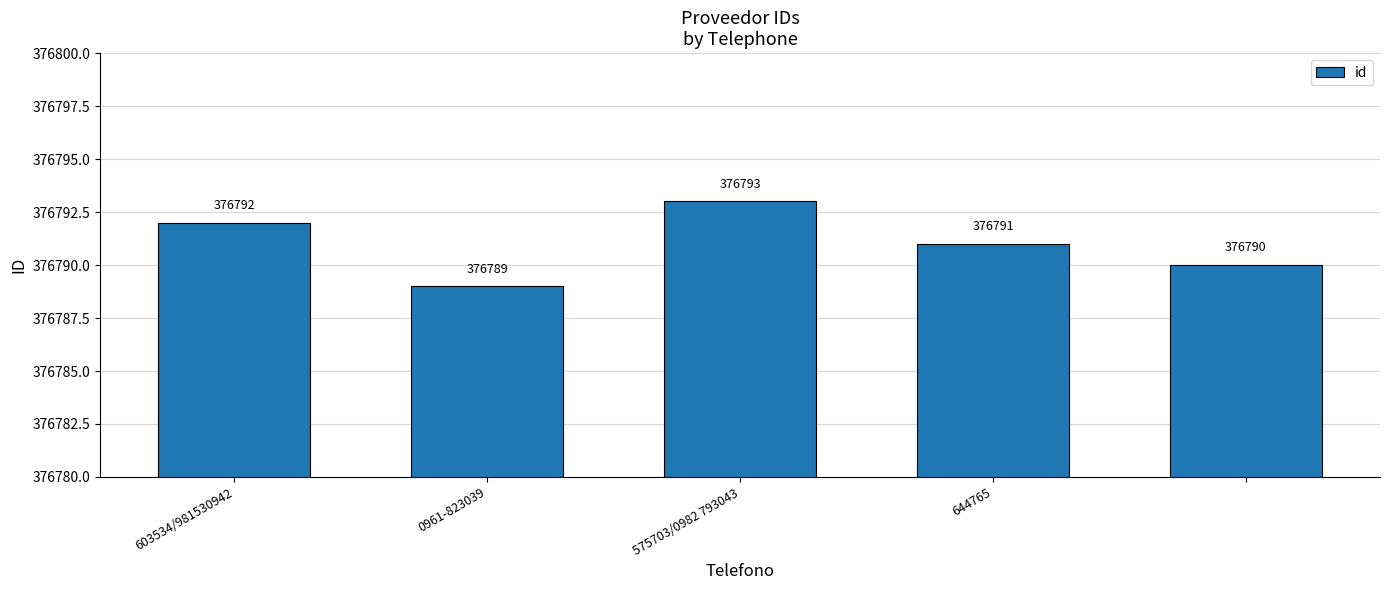

What is the difference between the maximum and minimum values?

4